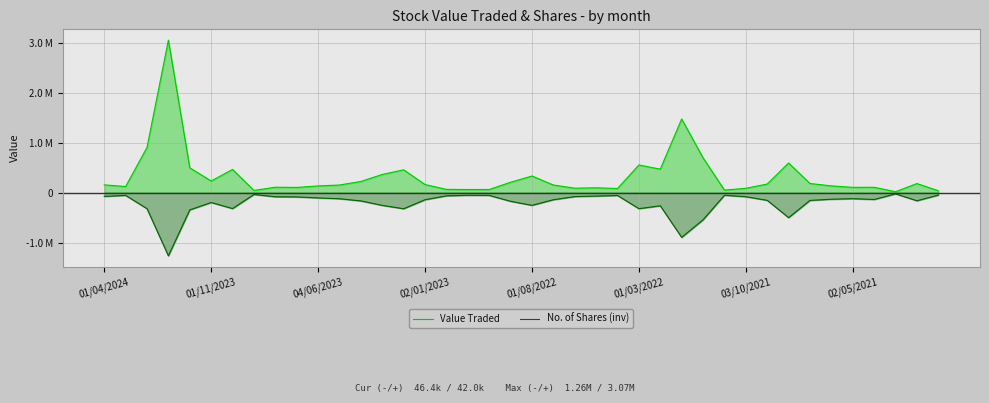

What is the approximate value of Value Traded at 32?

598753